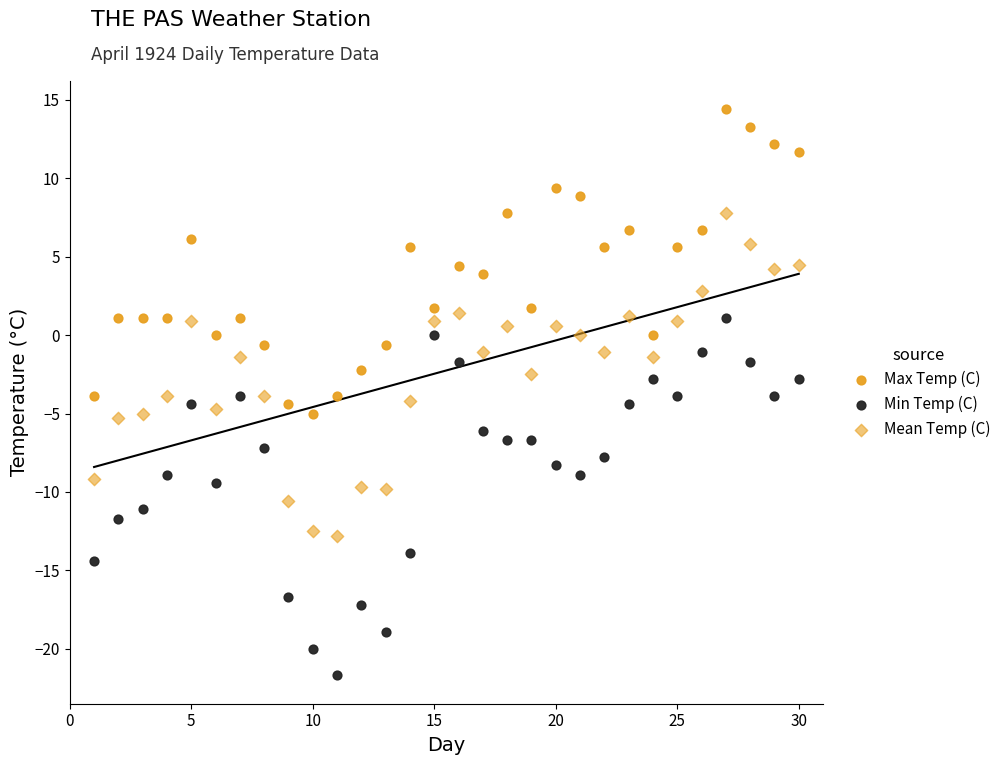

How many data points are displayed?

90